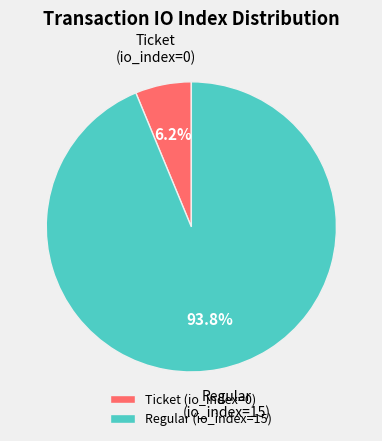

Which category has the smallest portion of the pie?

Ticket (io_index=0)